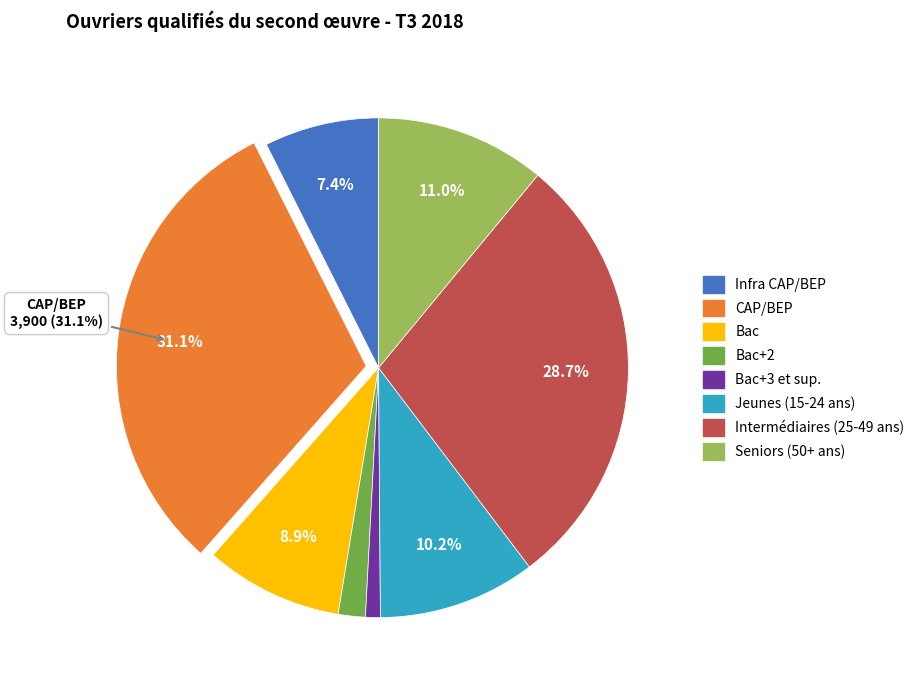

Is there any slice that represents more than half of the pie?

No